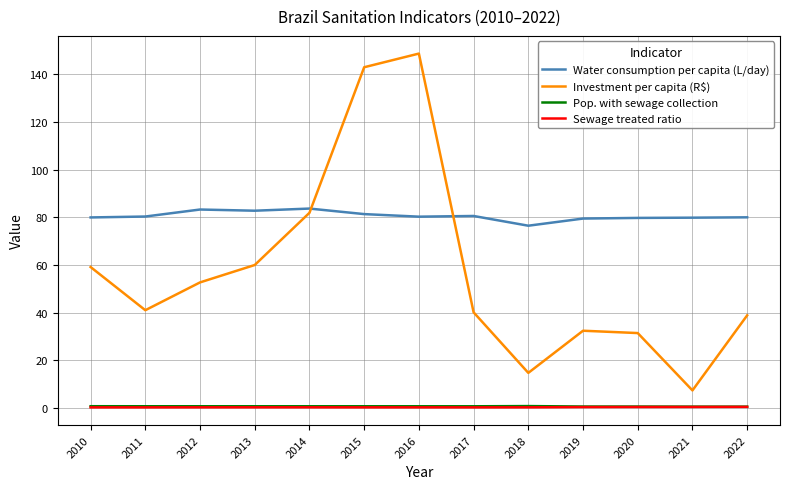

What is the difference between the highest and lowest values at 2014?

83.4